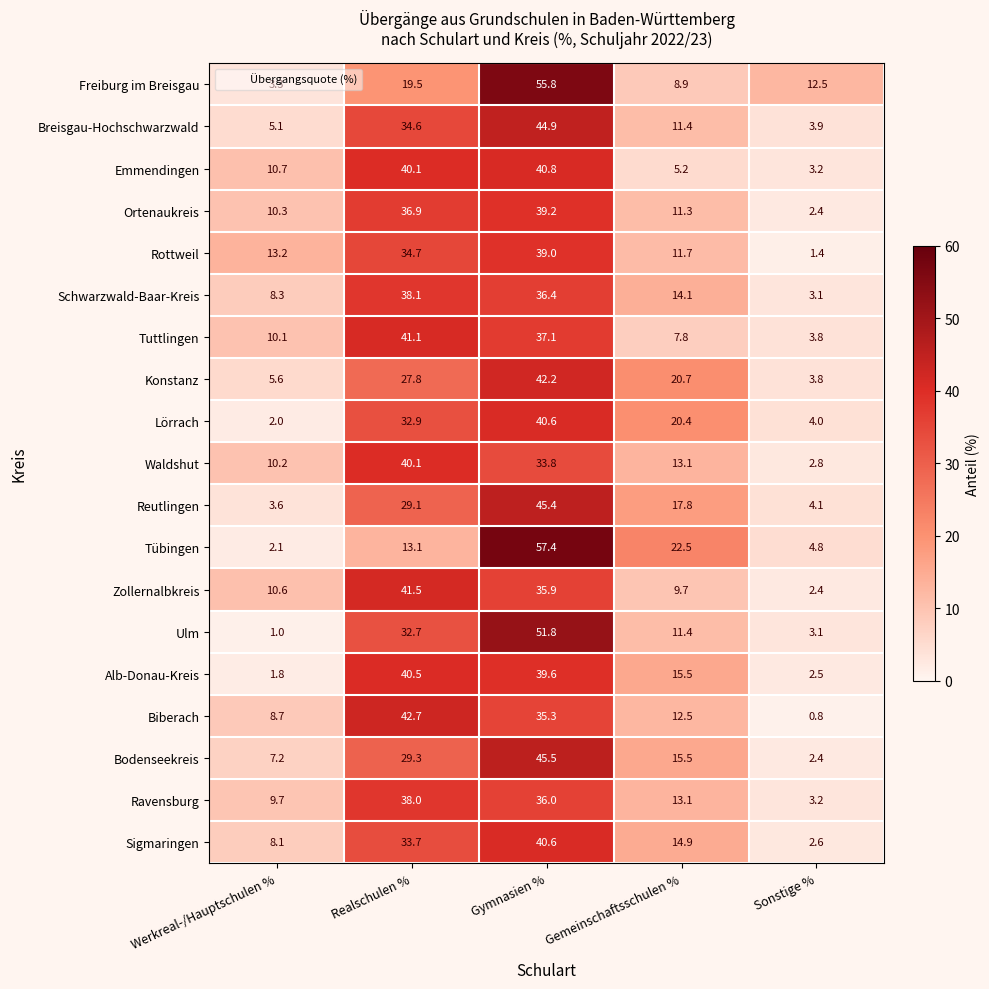

True or false: Waldshut has a value of 17.2 at Gemeinschaftsschulen %.

False